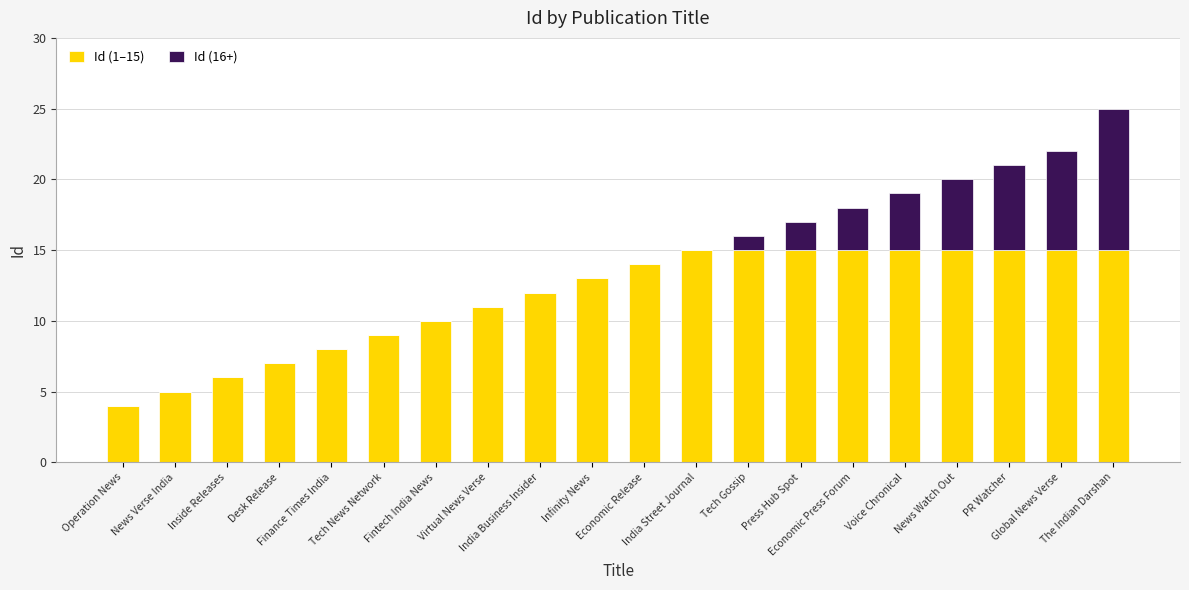

Between PR Watcher and Fintech India News, which is larger?

PR Watcher